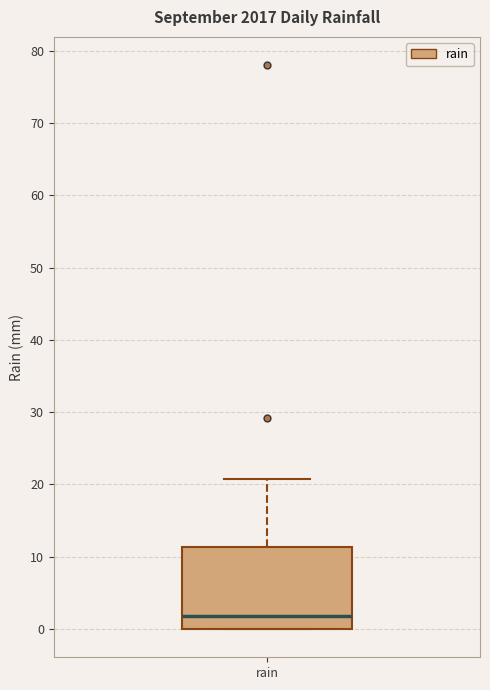

Read this box plot against the y-axis: the position of the median line, the range covered by the box, and the ends of both whiskers. The values are not printed on the chart, so give them approximately, as read against the axis.

median 2, box 0 to 11, whiskers 0 to 21